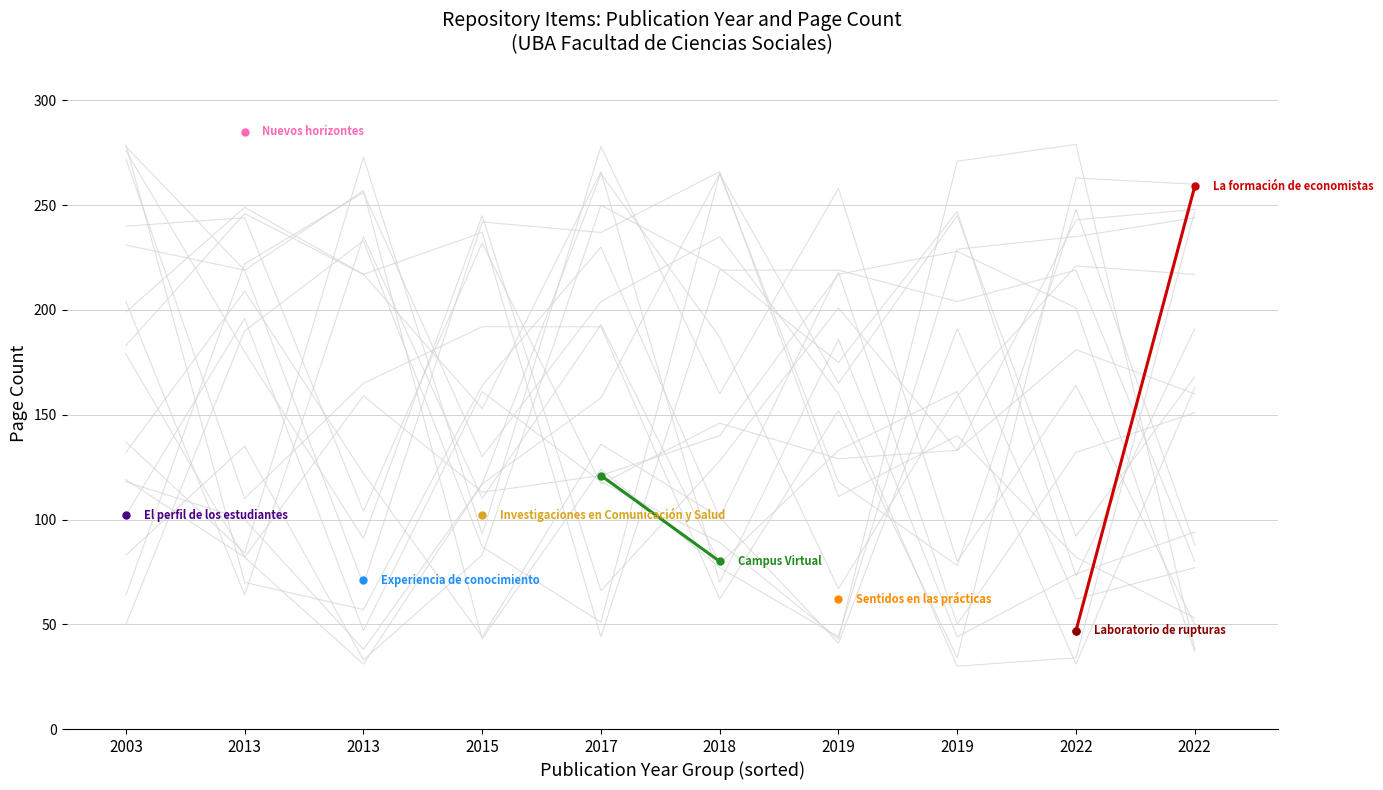

Between 2018 and 2017, which is larger?

2017